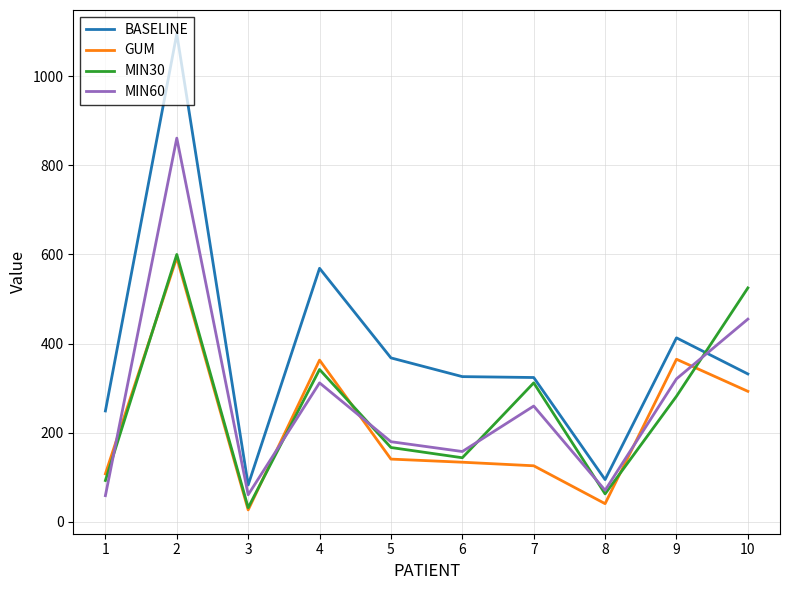

True or false: BASELINE and GUM cross at least once.

False